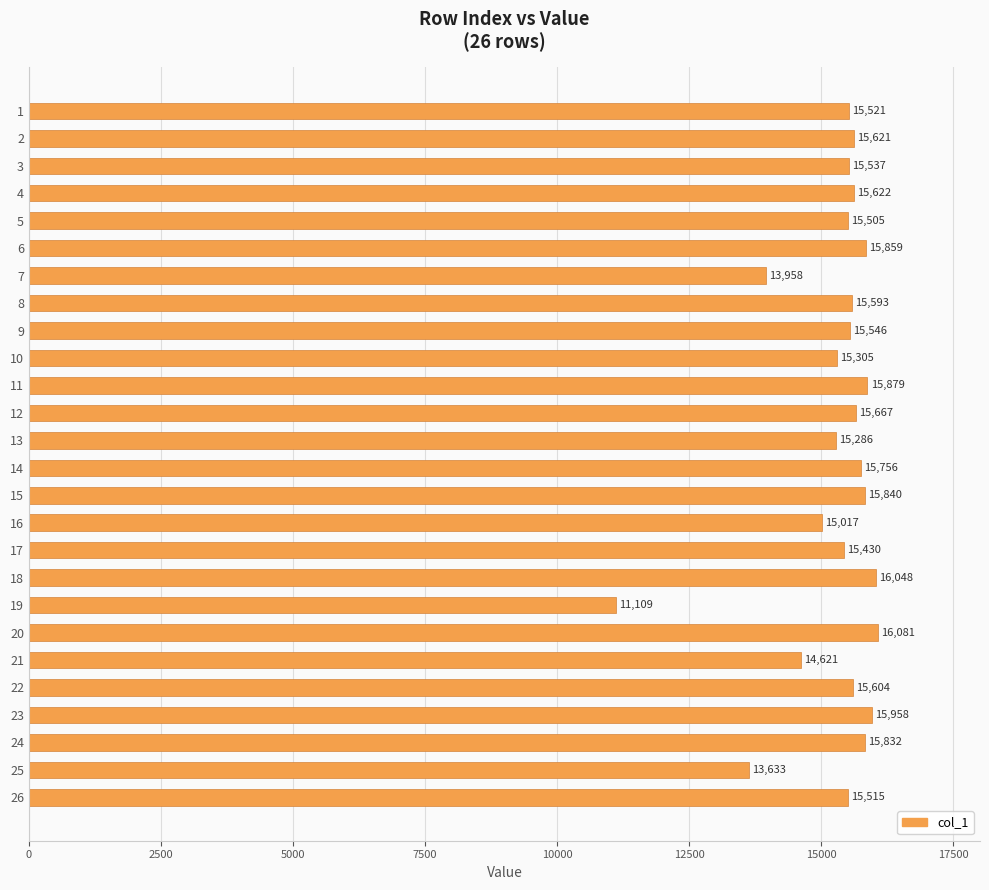

Rank the categories by value from lowest to highest.

19, 25, 7, 21, 16, 13, 10, 17, 5, 26, 1, 3, 9, 8, 22, 2, 4, 12, 14, 24, 15, 6, 11, 23, 18, 20